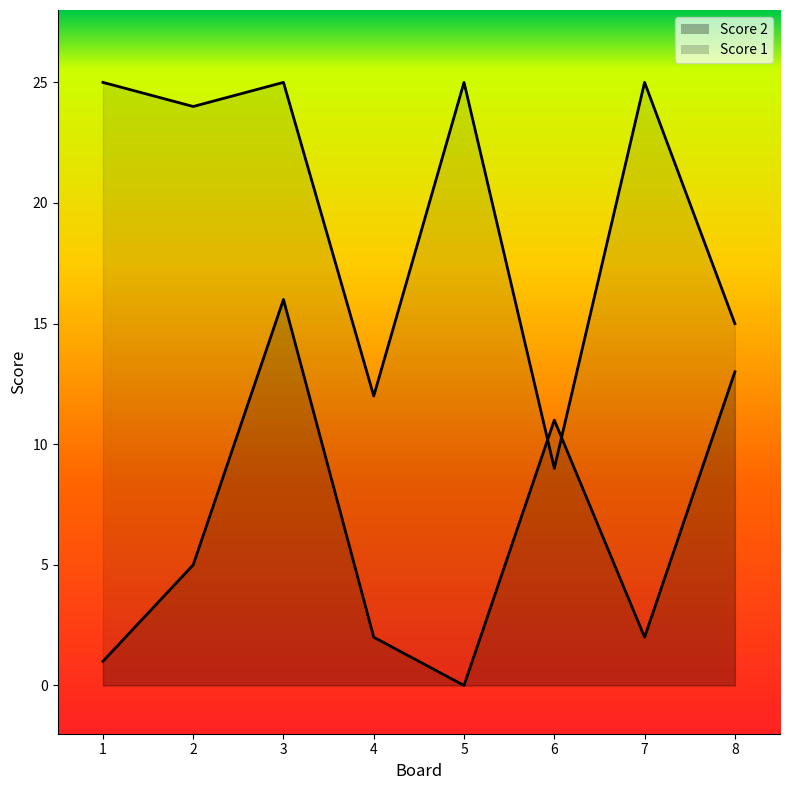

After their last crossing, which series has the higher values: Score 2 or Score 1?

Score 1